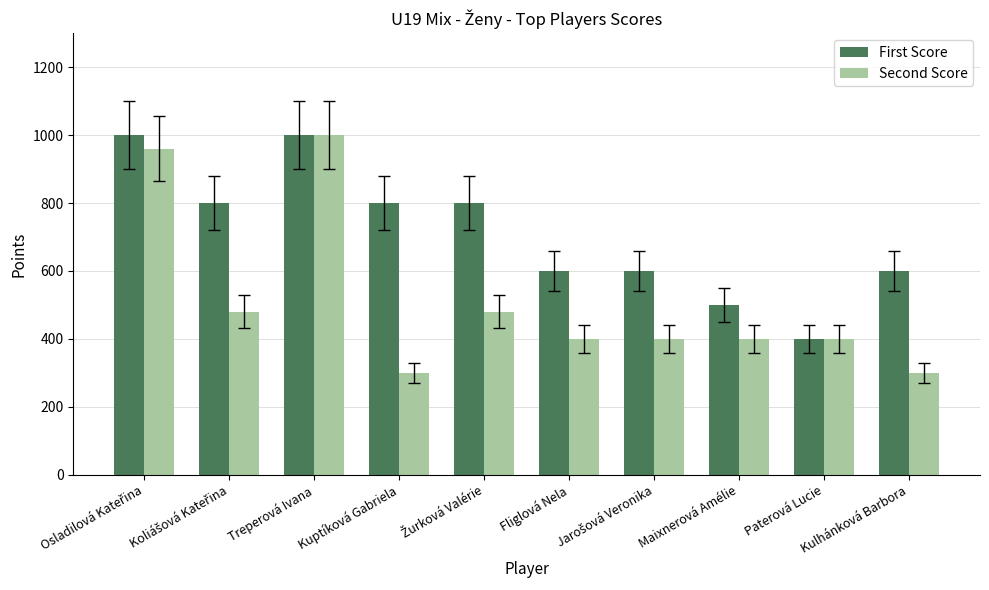

What position from the left is Kulhánková Barbora?

10